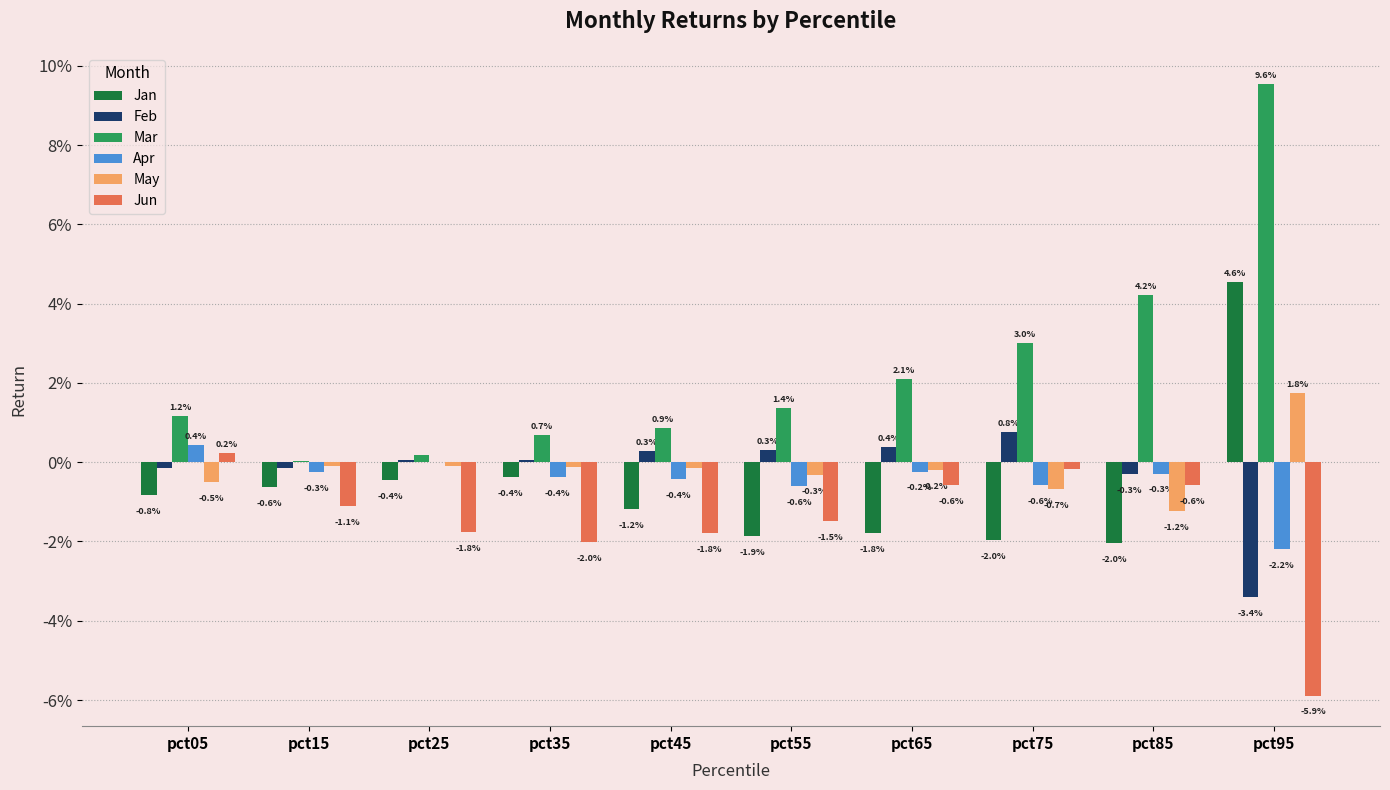

Are the bars horizontal?

No